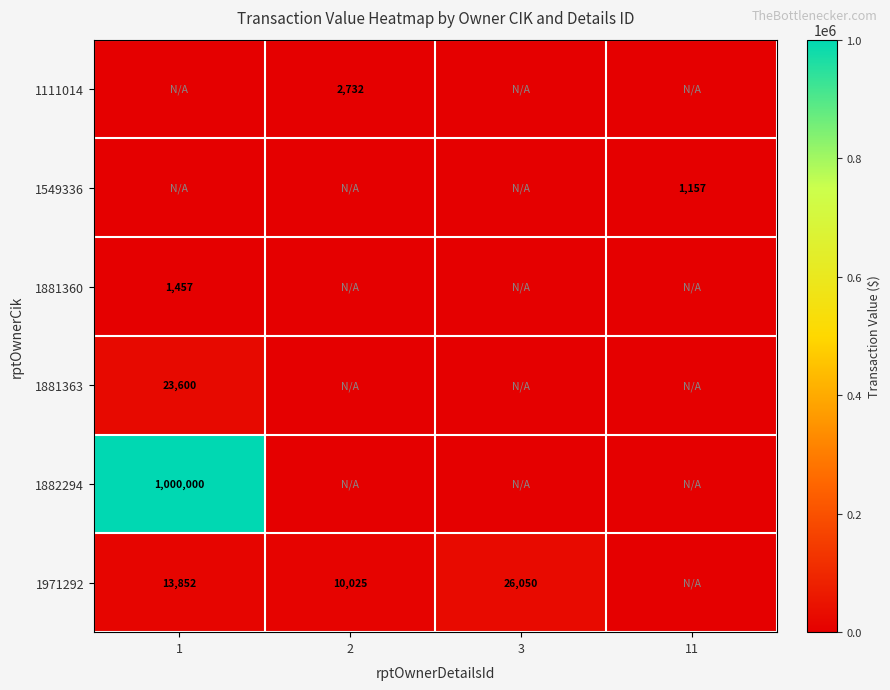

True or false: 1971292 has a value of 8637 at 1.

False